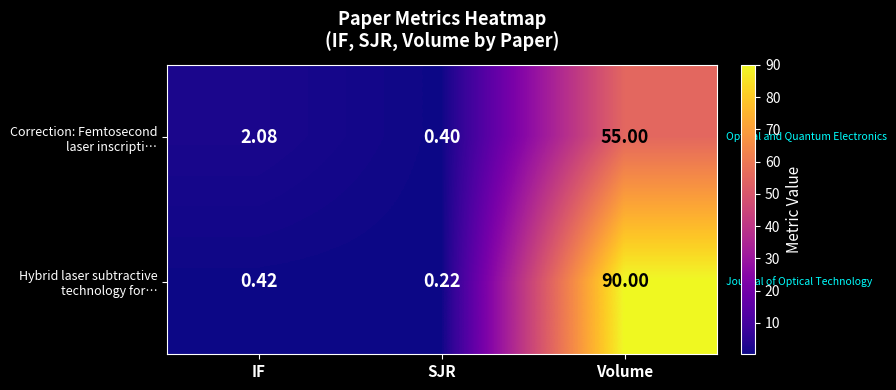

At which category is the sum across all series the highest?

Volume